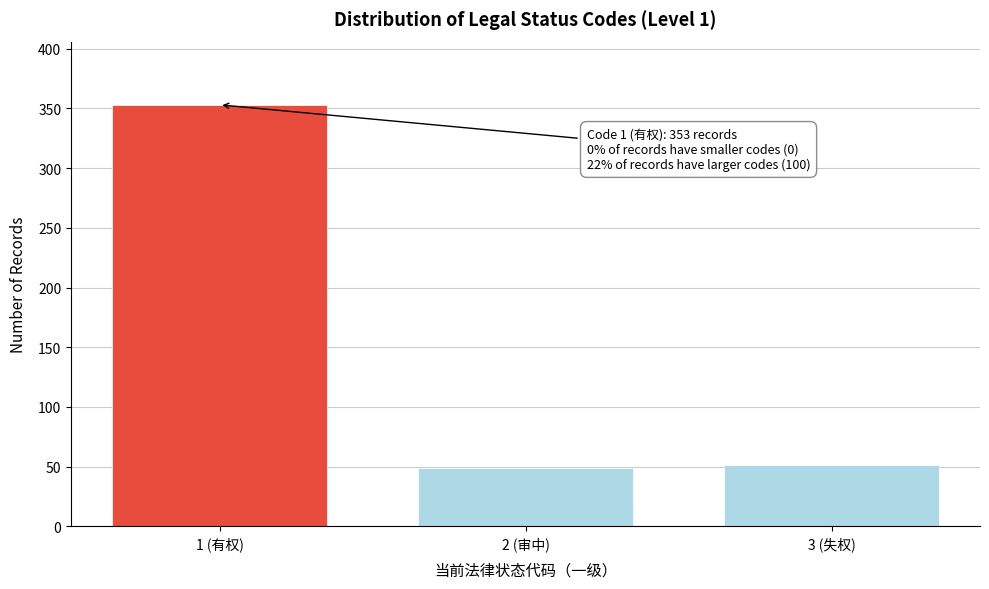

Reading right to left, transcribe all the data shown in this chart.

3 (失权)=51	2 (审中)=49	1 (有权)=353